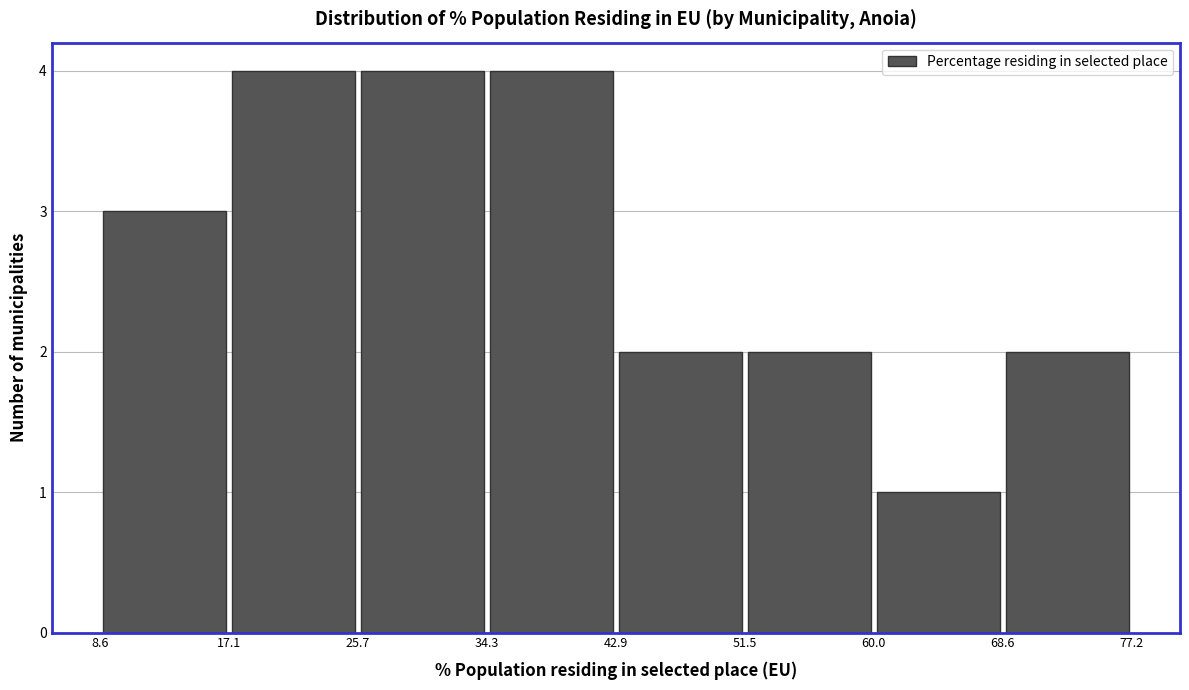

Reading left to right, list every bar in this chart as the range it spans on the x-axis followed by its height. The values are not printed on the chart, so give them approximately, as read against the axis.

8.6 to 17.1: 3
17.1 to 25.7: 4
25.7 to 34.3: 4
34.3 to 42.9: 4
42.9 to 51.5: 2
51.5 to 60.0: 2
60.0 to 68.6: 1
68.6 to 77.2: 2